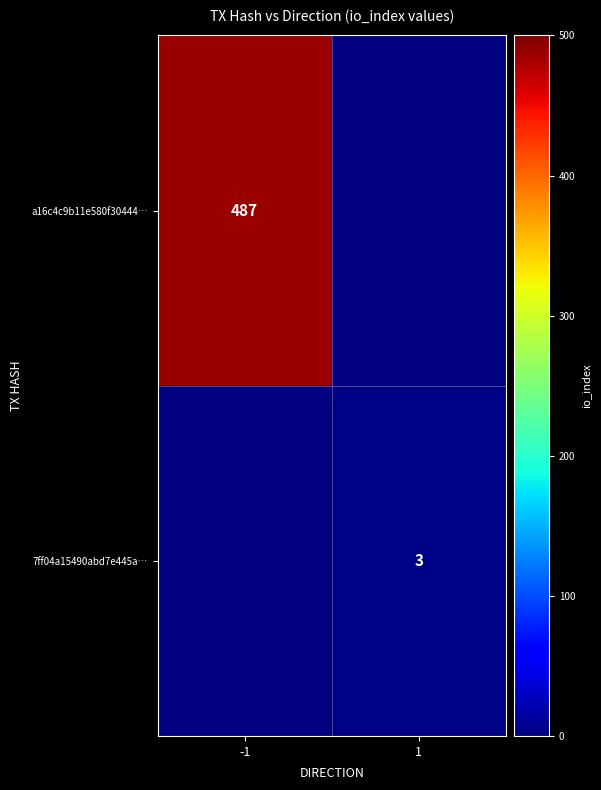

The value of a16c4c9b11e580f30444… at -1 is 835. True or false?

False